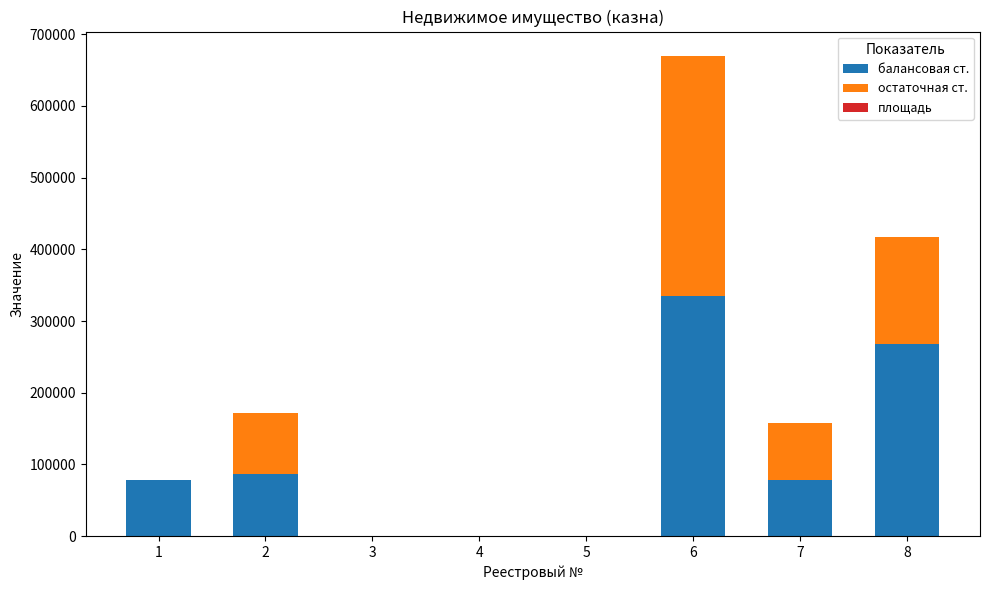

What is the difference between the балансовая ст. values at 2 and 5?

87317.2